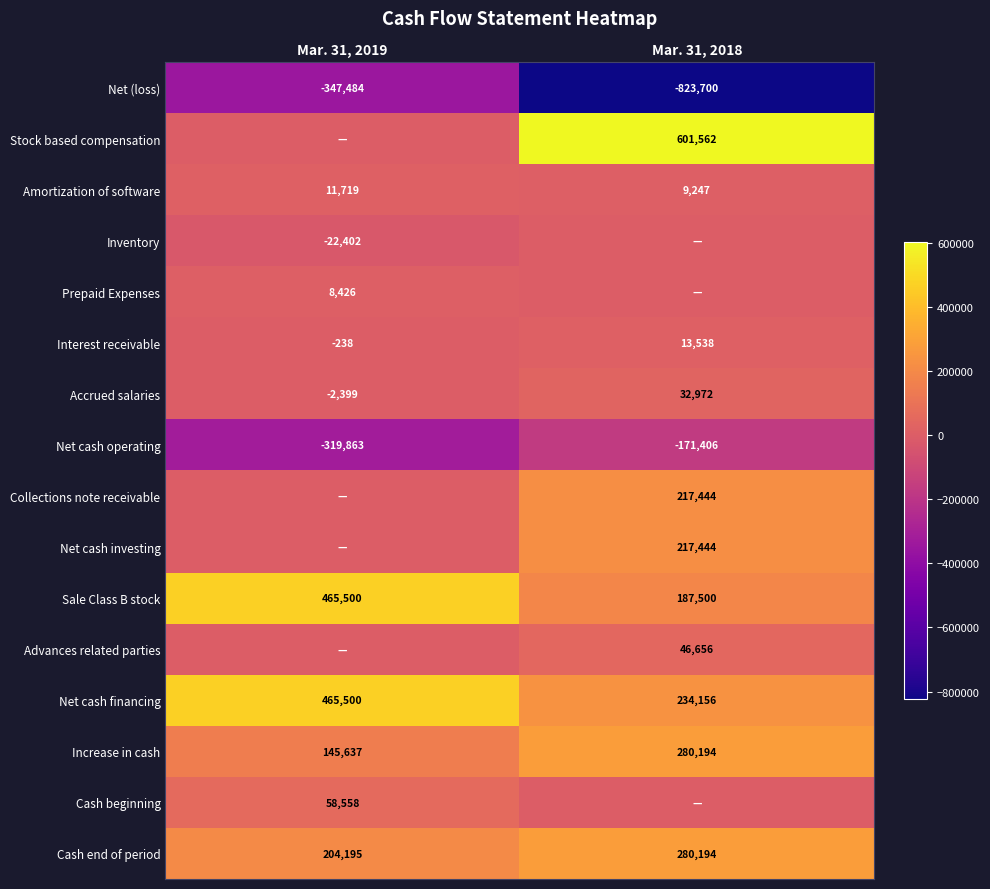

How many Increase in cash values are between 145637 and 280194?

2